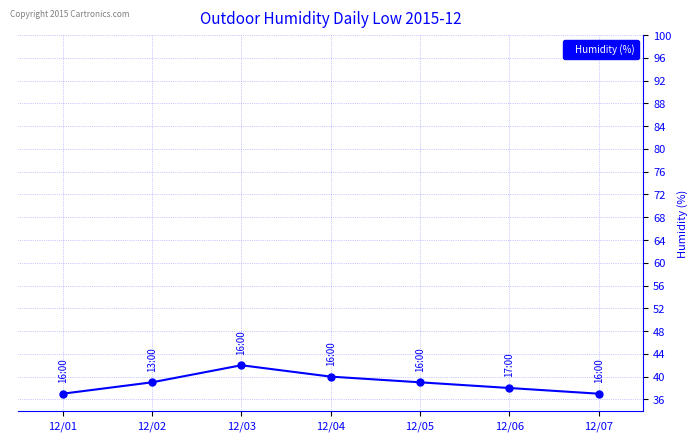

Reading left to right, extract all data points from this chart.

37	39	42	40	39	38	37